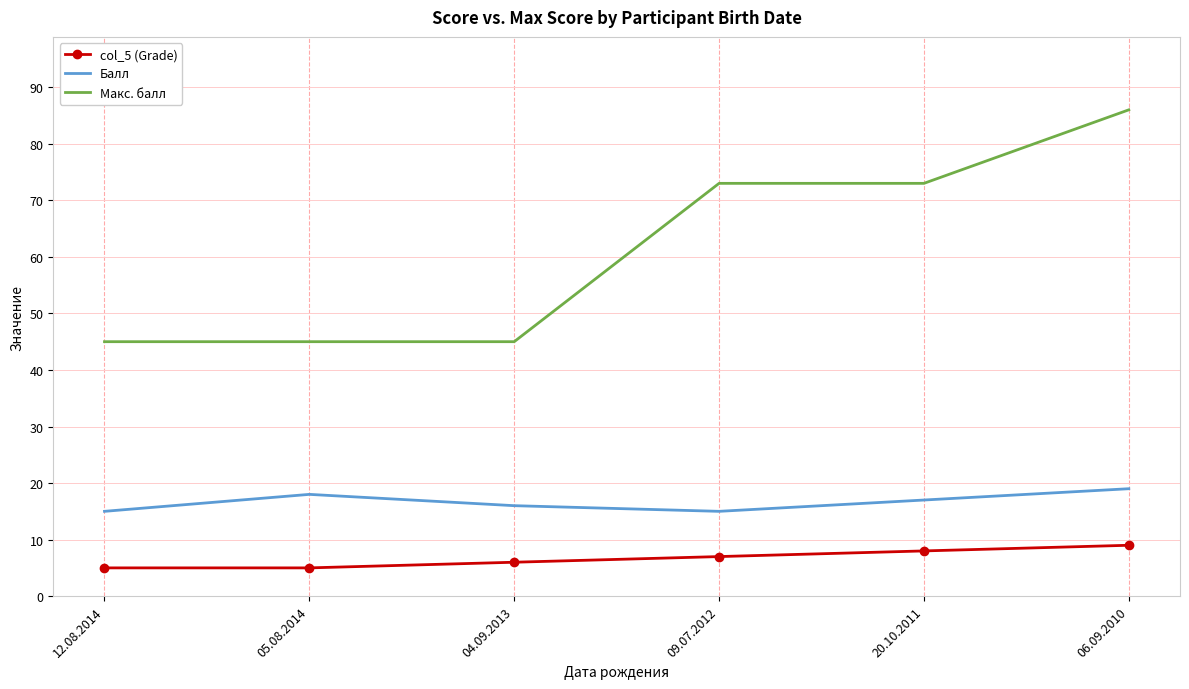

What are all the series names shown in the legend?

col_5 (Grade), Балл, Макс. балл